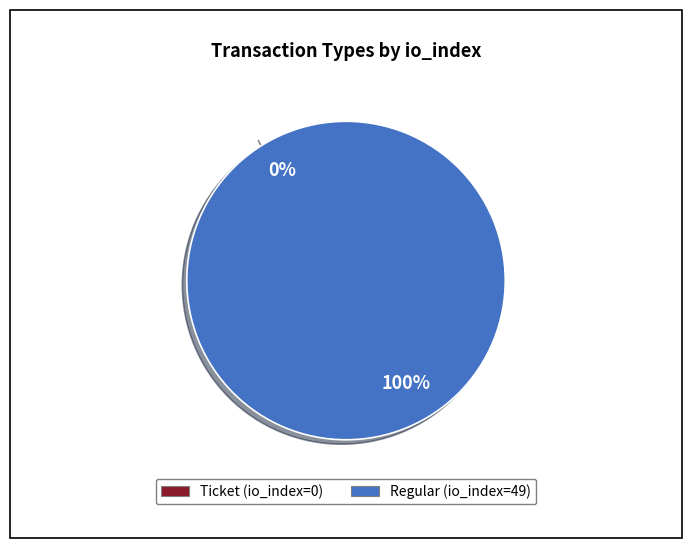

How many segments does this pie chart have?

2